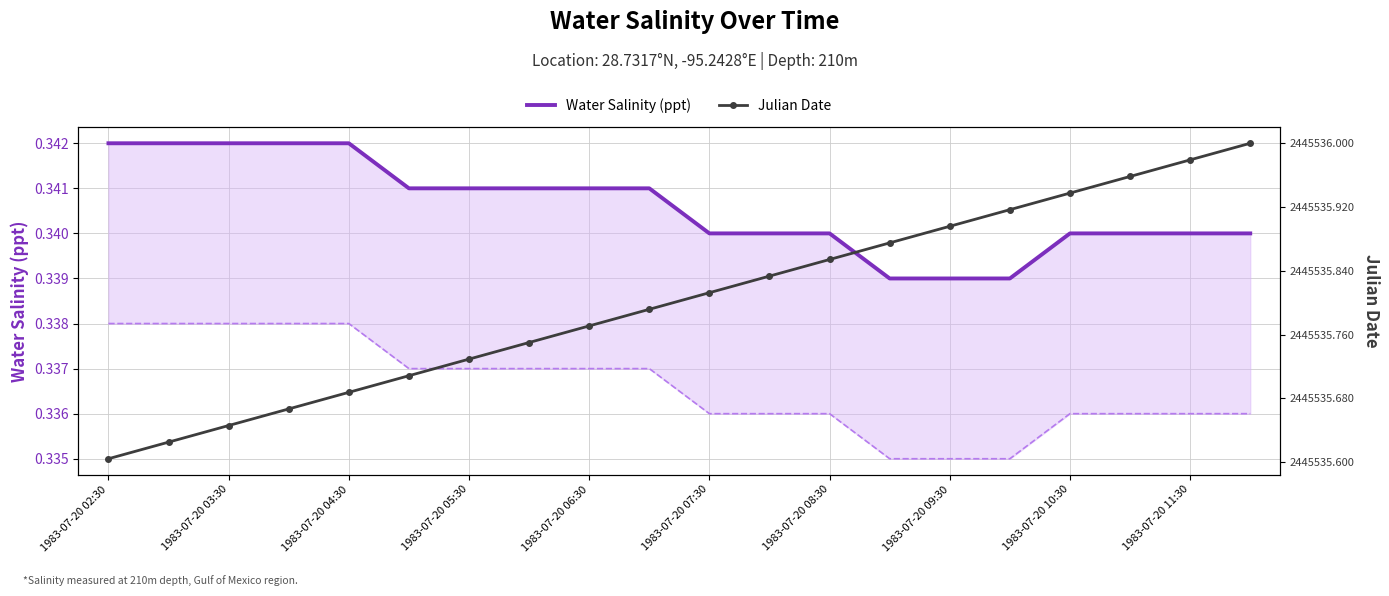

At which label does Julian Date reach its minimum?

1983-07-20 02:30